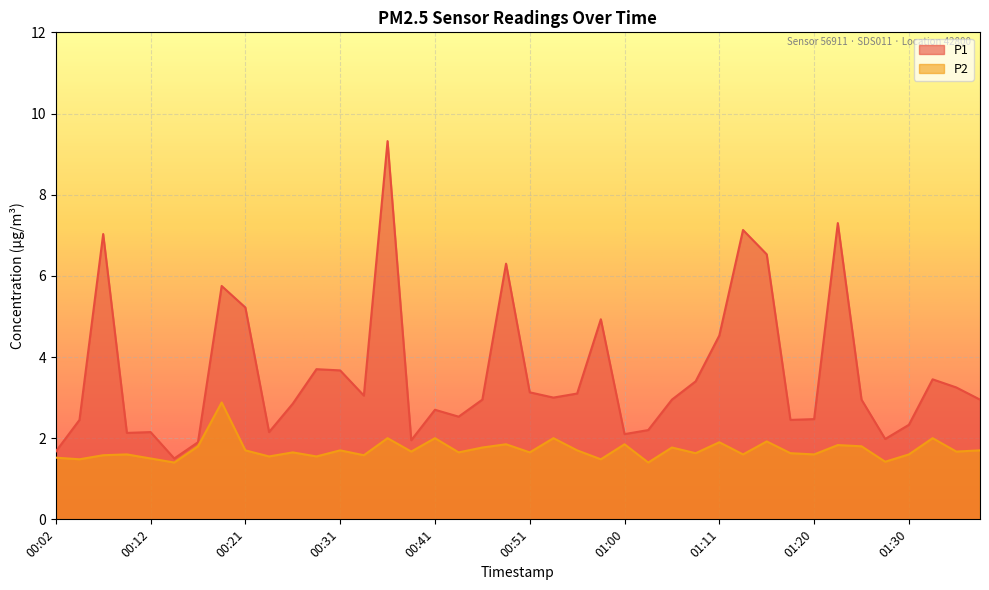

True or false: P2 has more than 0 points higher than both neighbors.

True